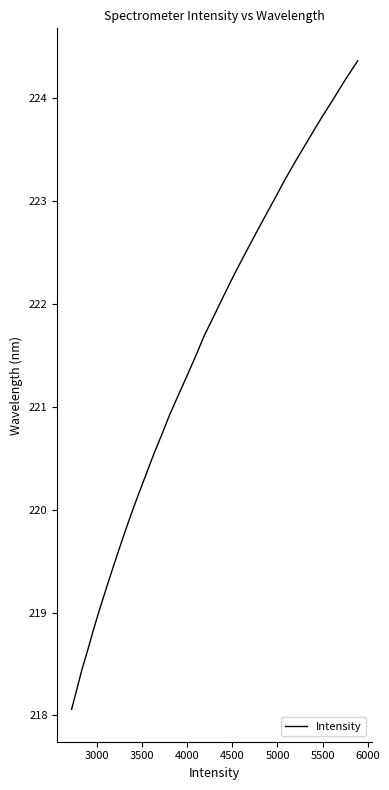

How many lines are shown in the chart?

1